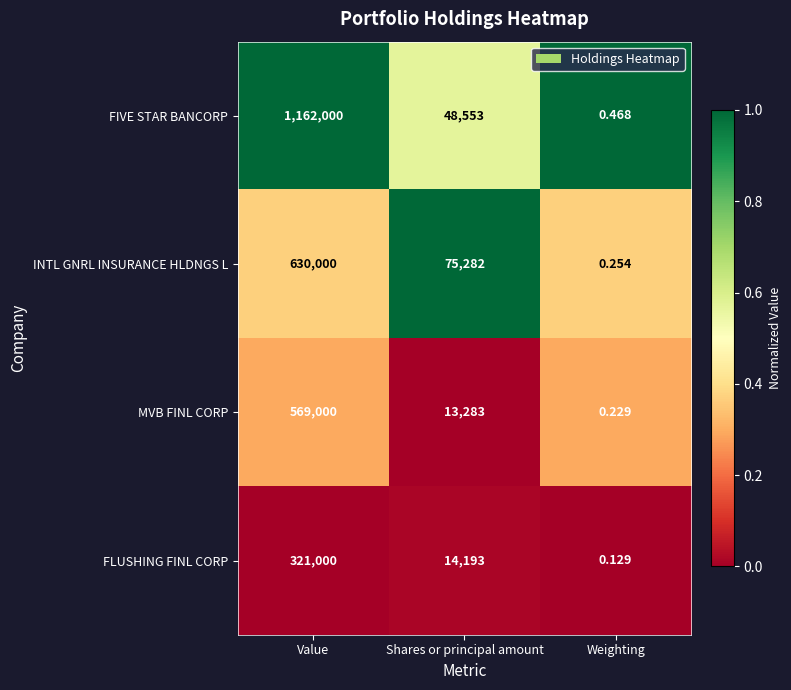

Rank the categories by FLUSHING FINL CORP value from highest to lowest.

Value, Shares or principal amount, Weighting